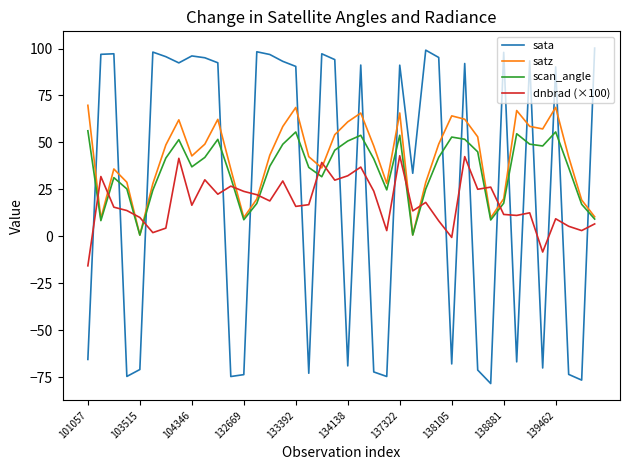

Rank the series by their maximum value, from lowest to highest.

dnbrad (×100), scan_angle, satz, sata